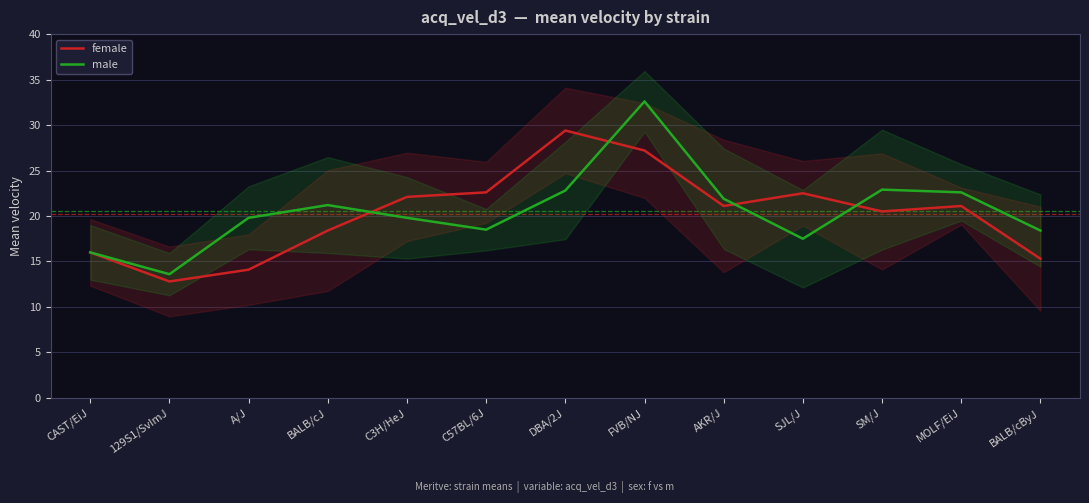

How many data points in female are less than 21?

6